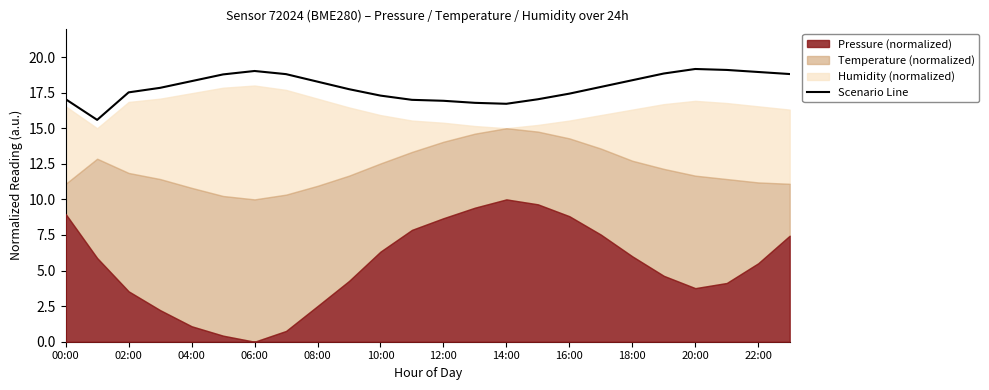

The Scenario Line series shows 19.0 at 22:00. True or false?

True